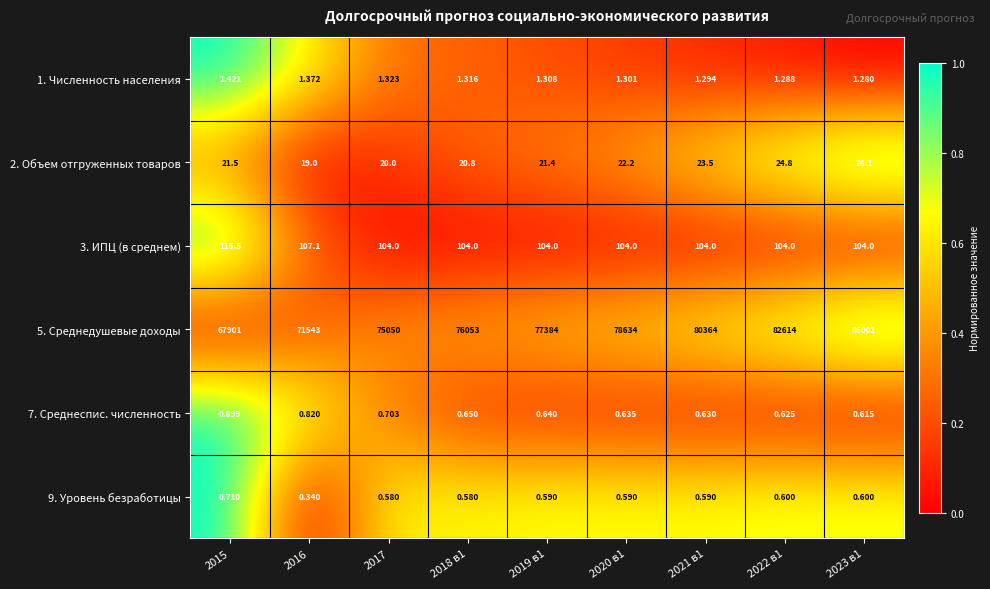

Is the value of 7. Среднеспис. численность at 2020 в1 greater than the value of 1. Численность населения at 2021 в1?

No